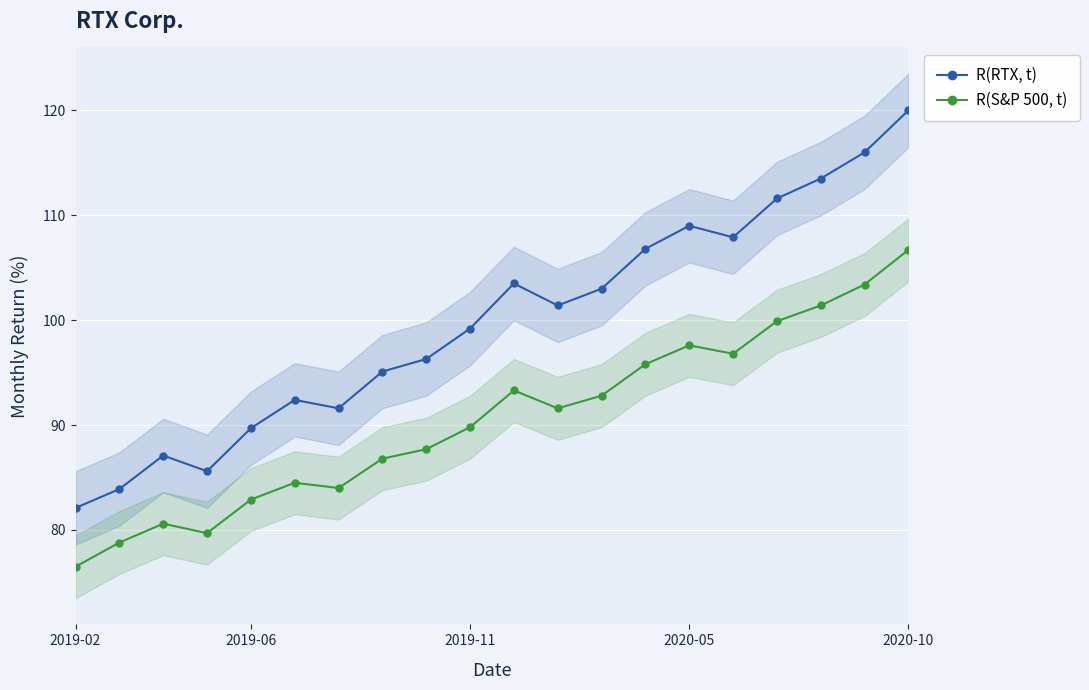

How many lines are shown in the chart?

2